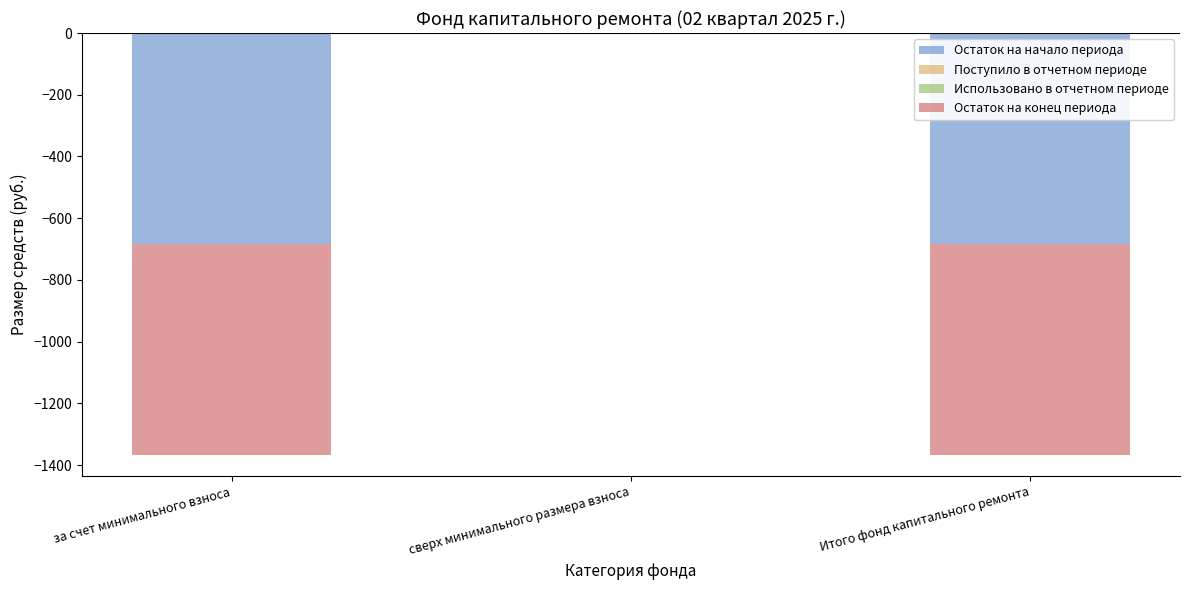

How many bars are there in total?

12